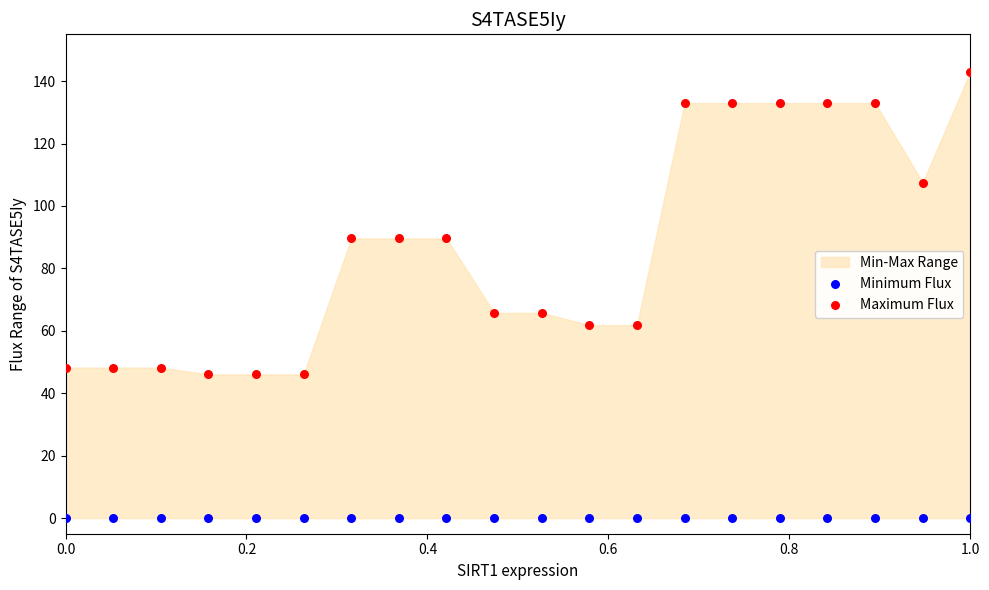

Which series contains the lowest Y value?

Minimum Flux